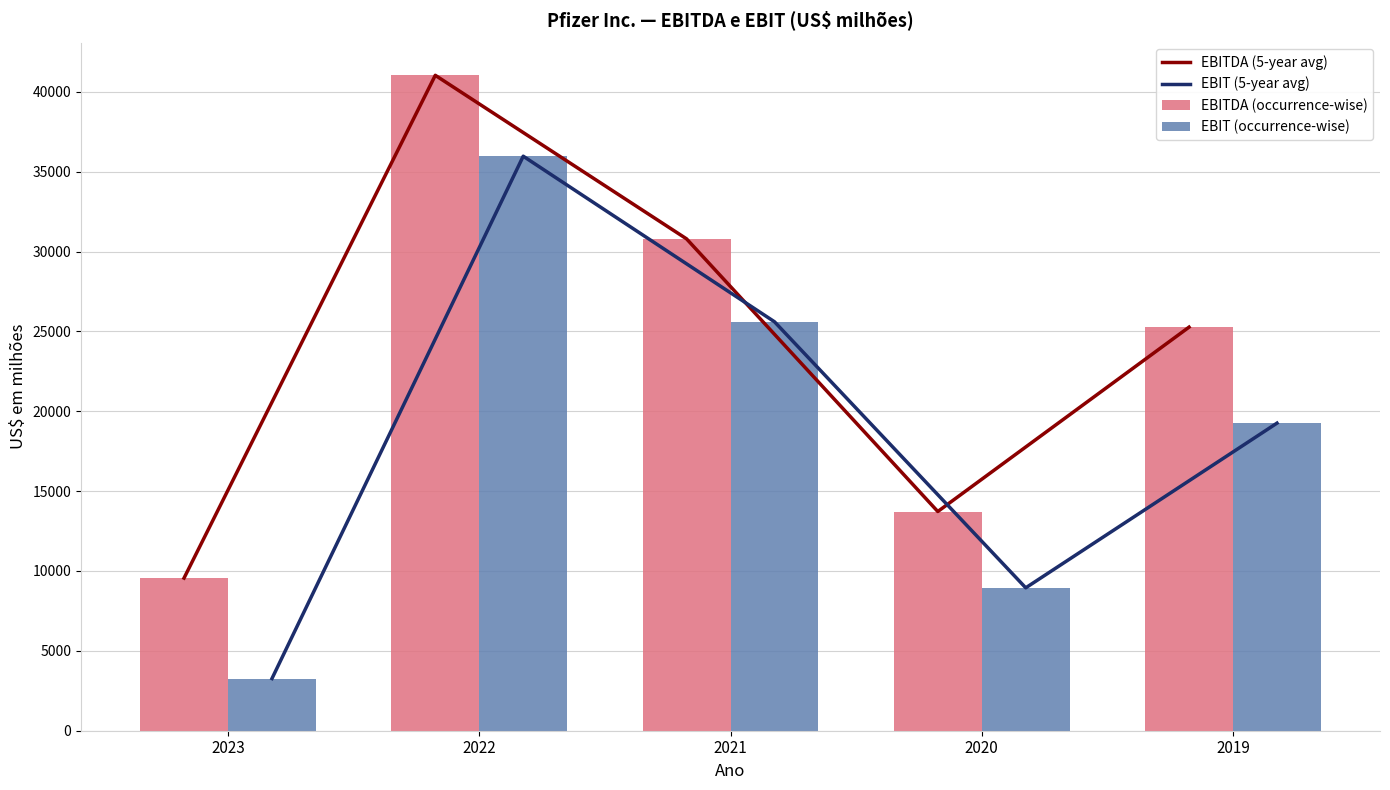

Reading left to right, transcribe all the data shown in this chart.

EBITDA (5-year avg): 9557	41031	30793	13723	25266
EBIT (5-year avg): 3267	35967	25602	8946	19256
EBITDA (occurrence-wise): 9557	41031	30793	13723	25266
EBIT (occurrence-wise): 3267	35967	25602	8946	19256